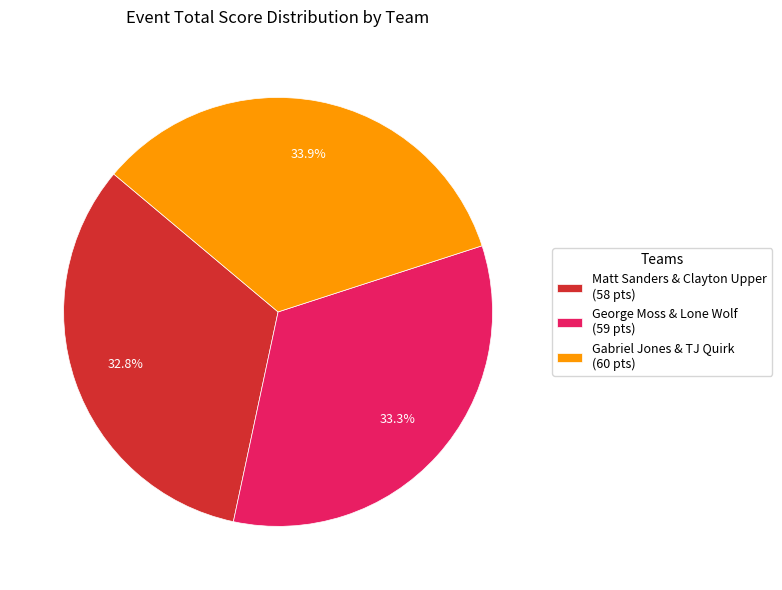

Is there any slice that represents more than half of the pie?

No